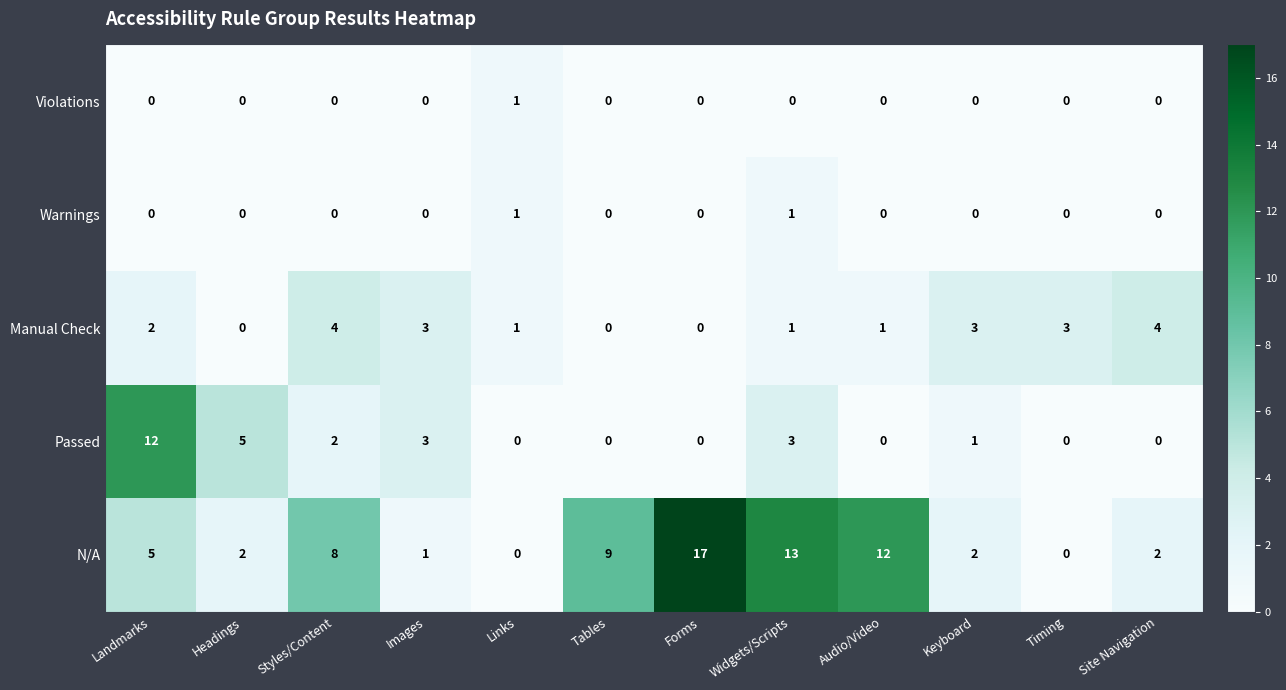

What is the difference between the second highest and minimum values in the N/A series?

13